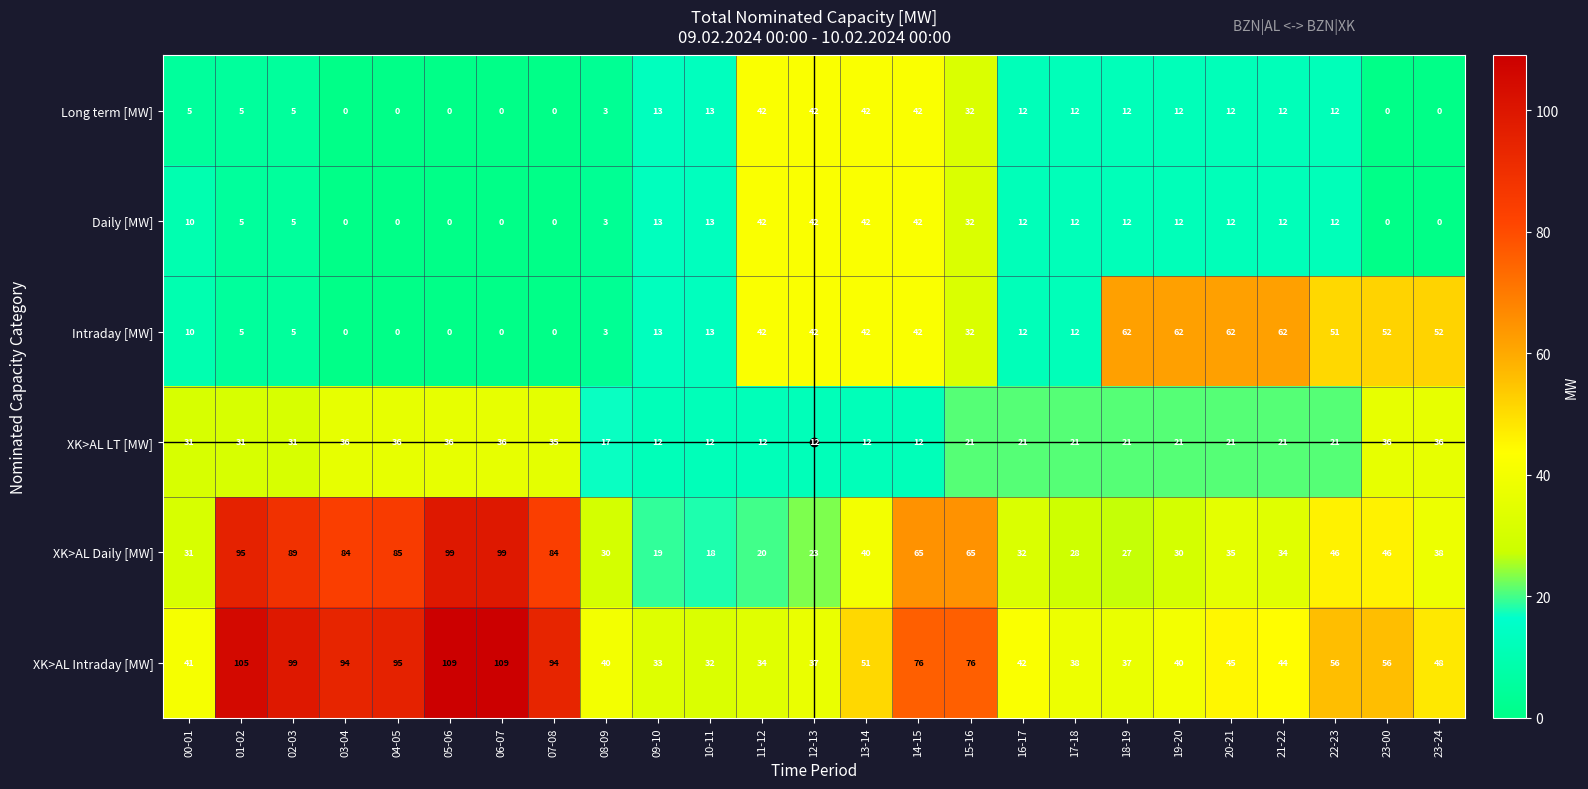

Read the Intraday [MW] value at 14-15, to the nearest 10.

40